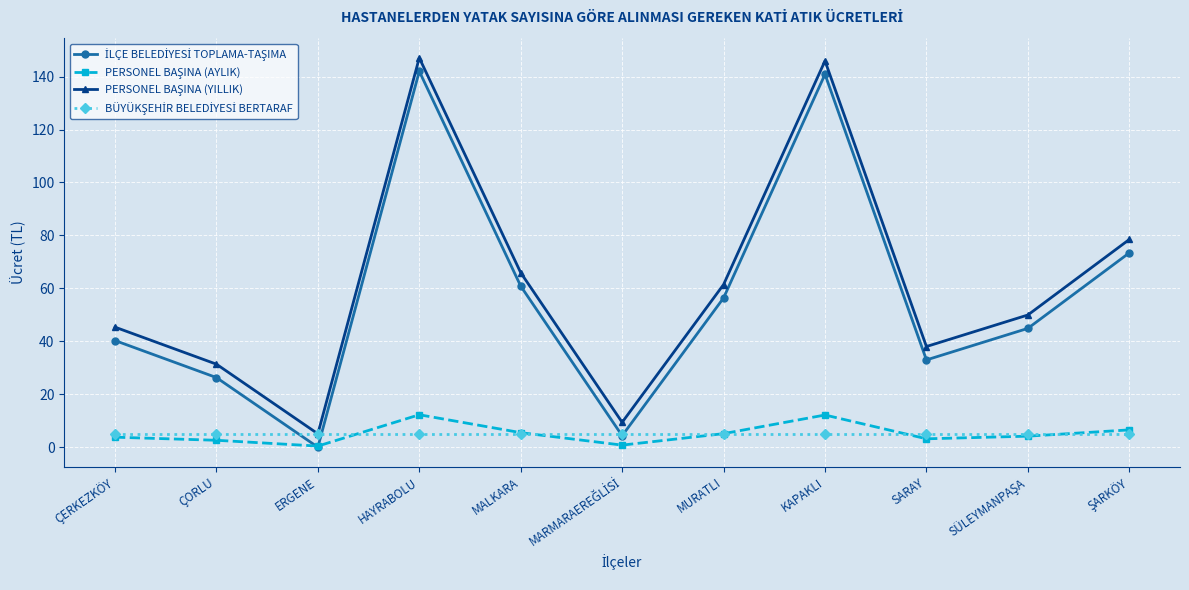

What is the label of the 7th point from the right?

MALKARA